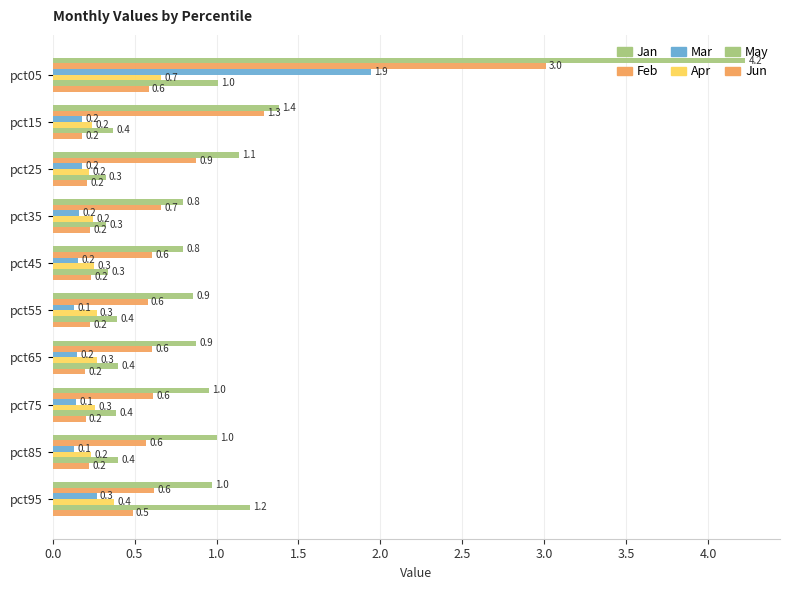

How many data points does each series have?

10